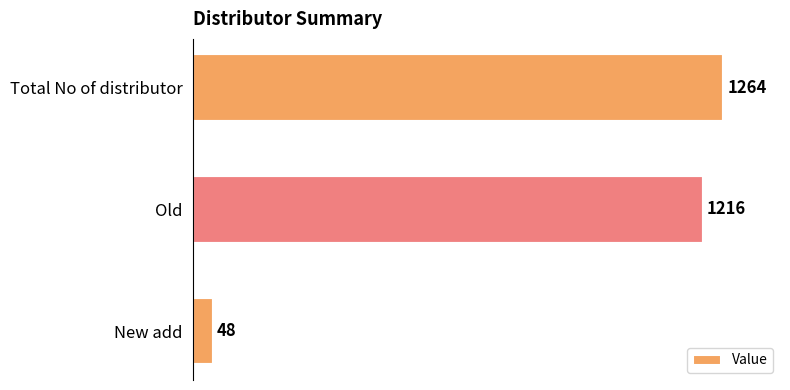

What is the difference between the maximum and minimum values?

1216